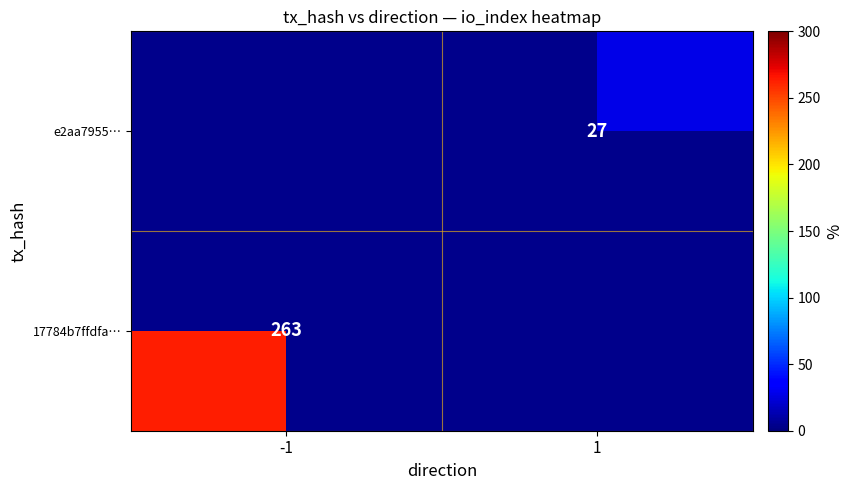

How many distinct data groups are displayed?

2